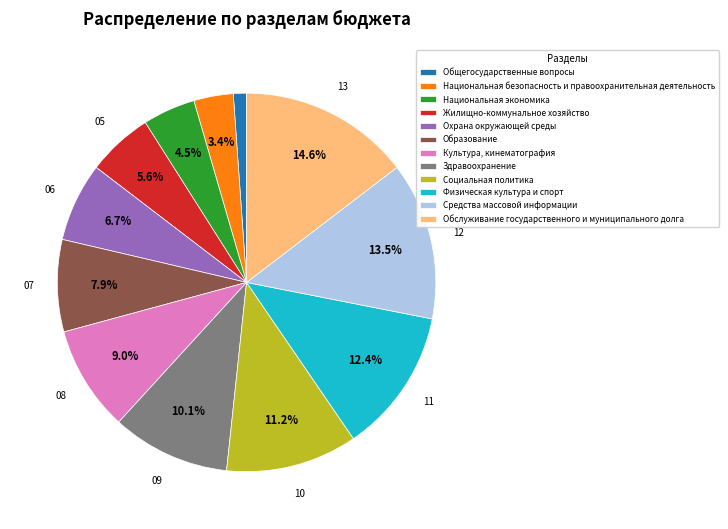

Approximately how many times larger is the value at Здравоохранение compared to Образование?

1.3